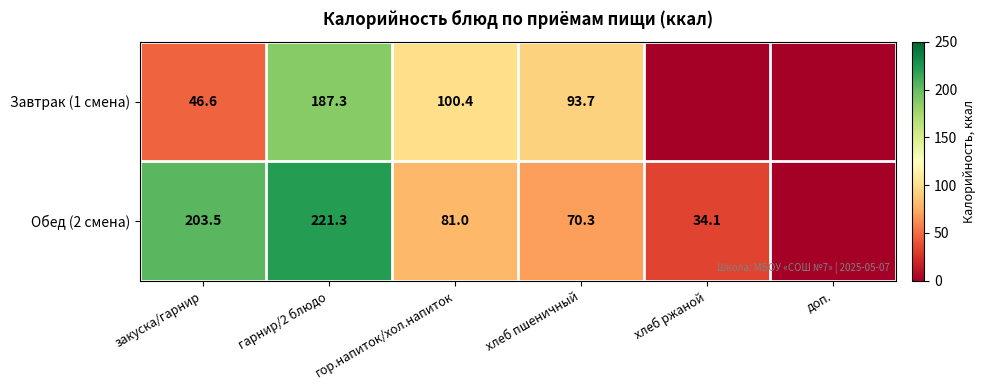

Which label corresponds to the smallest value in the chart?

хлеб ржаной